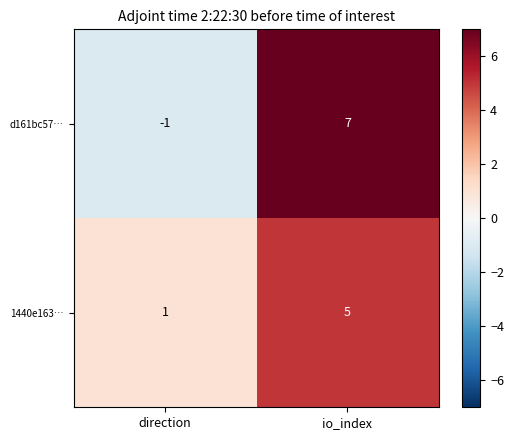

What is the spread (max minus min) of values at io_index?

2